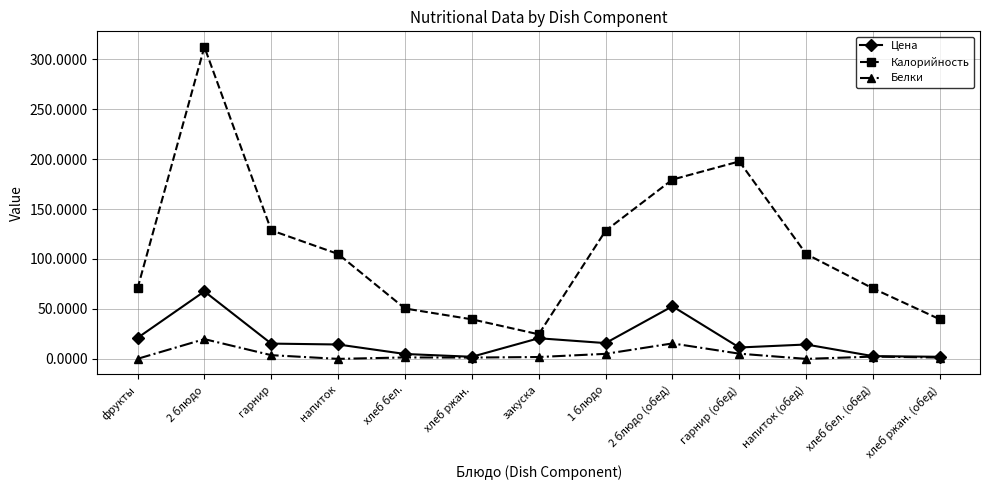

What is the greatest value displayed?

312.3